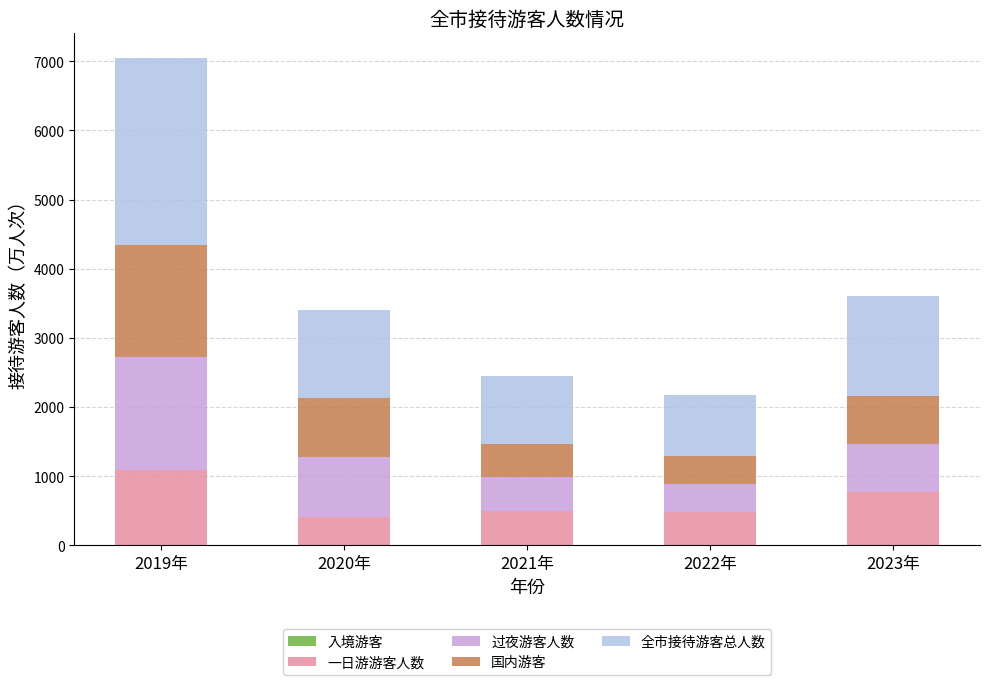

At which category is the sum across all series the highest?

2019年